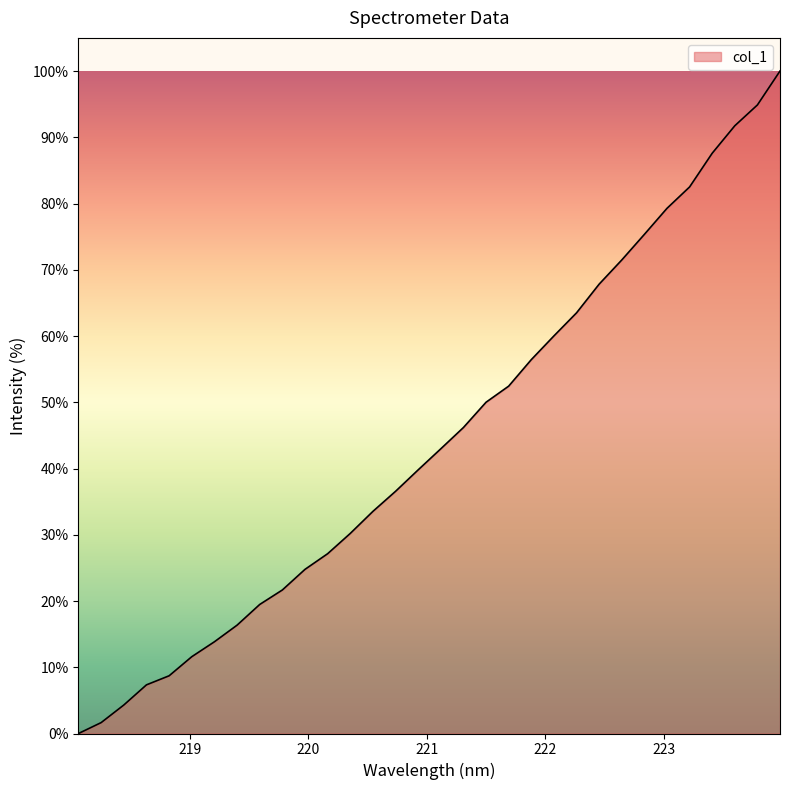

How many distinct data groups are displayed?

1